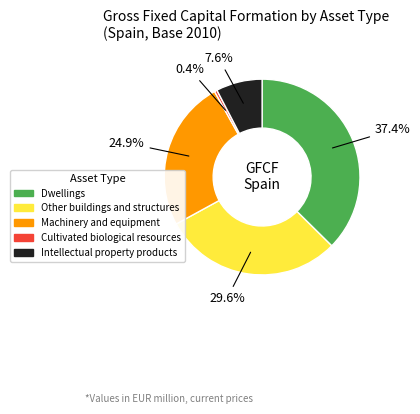

Does Machinery and equipment account for over 50% of the chart?

No